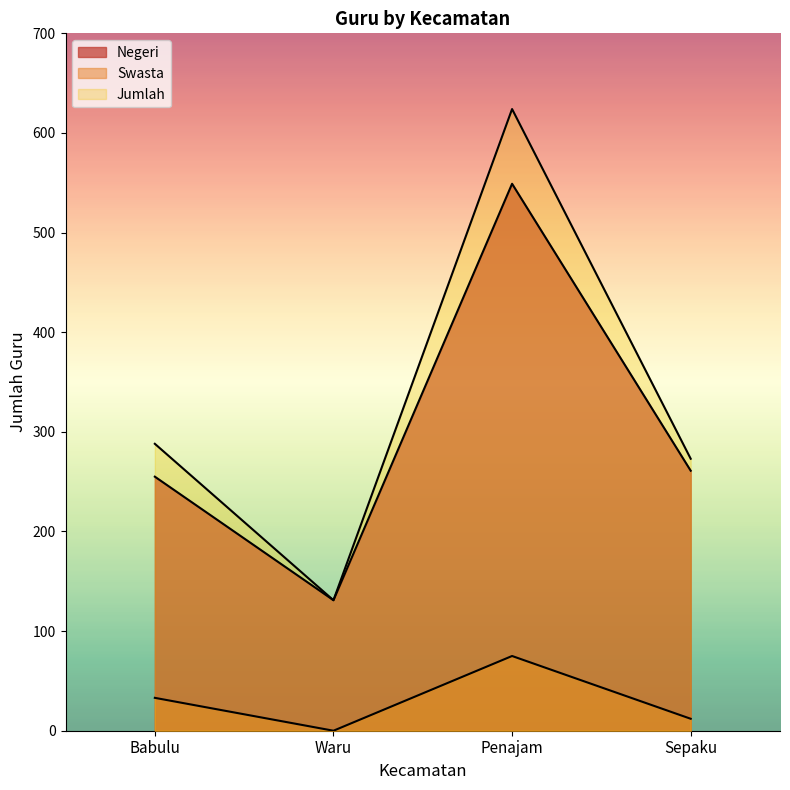

True or false: Negeri has more than 1 interior local peaks.

False